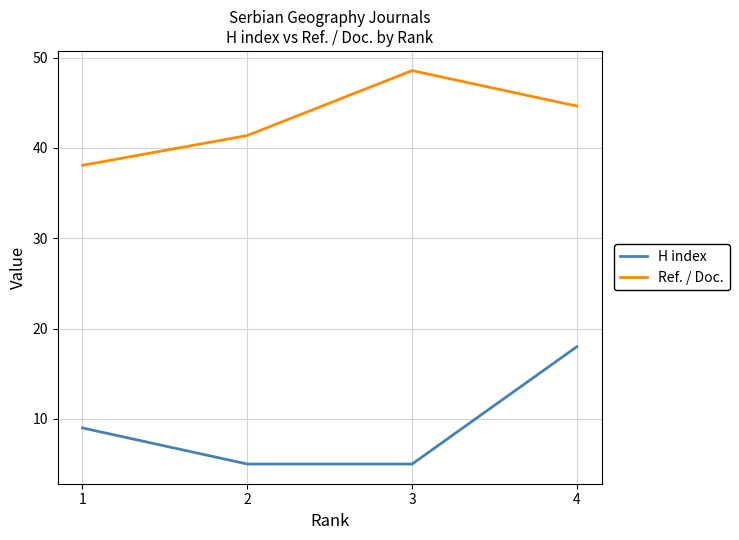

Count the number of categories in the chart.

4